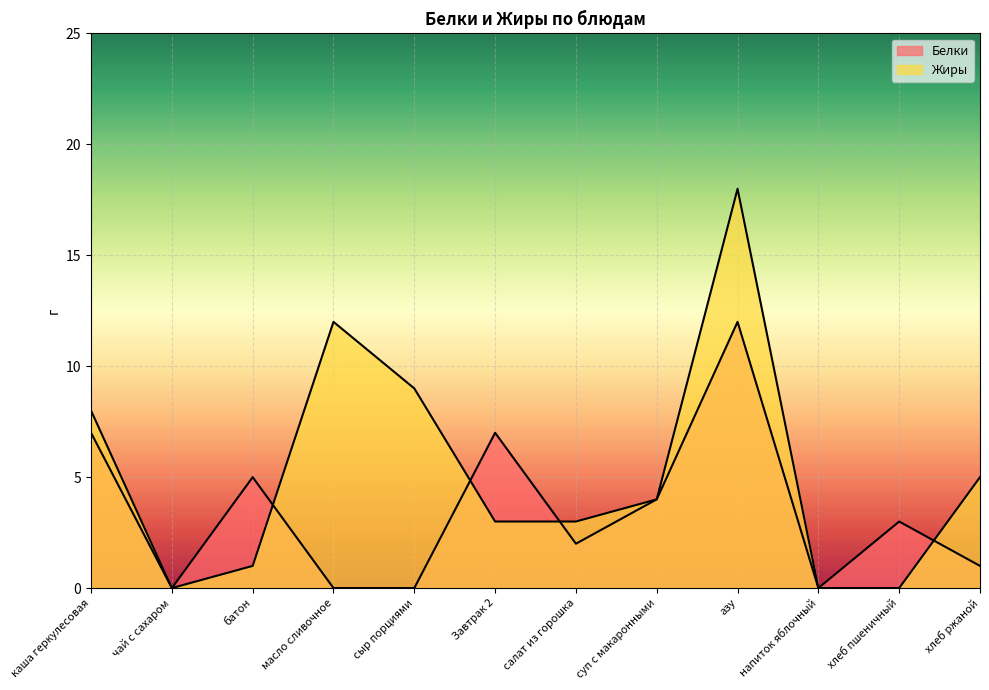

Reading right to left, list all the values displayed in this chart.

Белки: хлеб ржаной=1	хлеб пшеничный=3	напиток яблочный=0	азу=12	суп с макаронными=4	салат из горошка=2	Завтрак 2=7	сыр порциями=0	масло сливочное=0	батон=5	чай с сахаром=0	каша геркулесовая=7
Жиры: хлеб ржаной=5	хлеб пшеничный=0	напиток яблочный=0	азу=18	суп с макаронными=4	салат из горошка=3	Завтрак 2=3	сыр порциями=9	масло сливочное=12	батон=1	чай с сахаром=0	каша геркулесовая=8